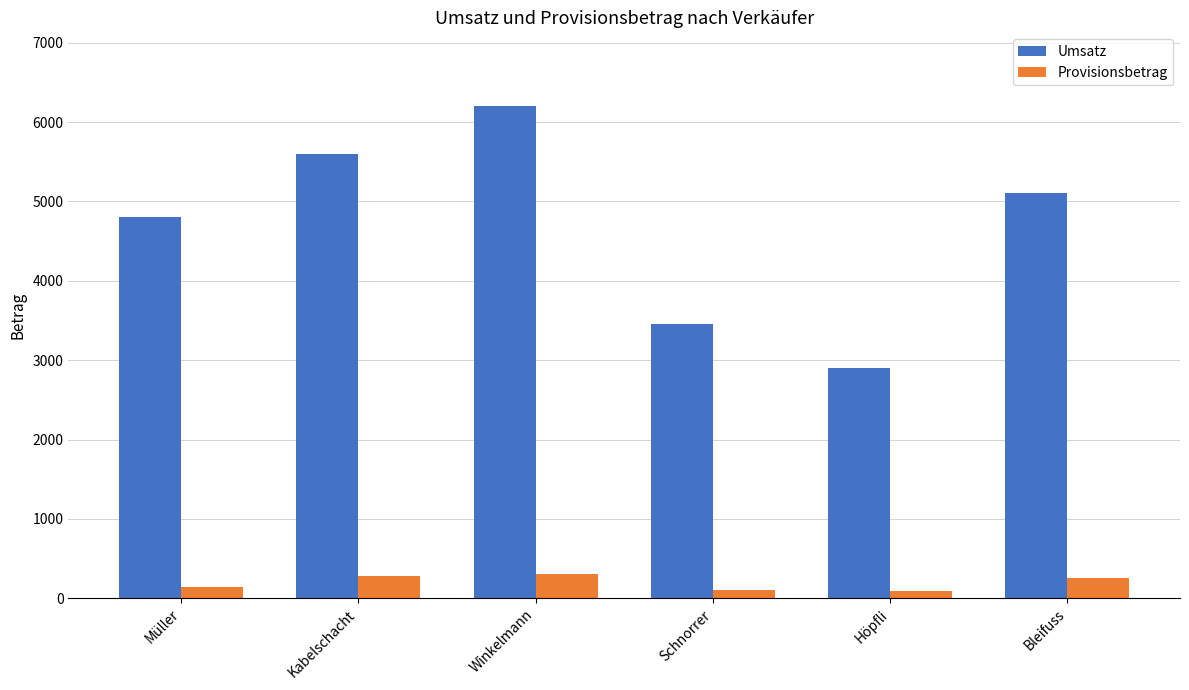

Is the value of Umsatz at Müller greater than the value of Provisionsbetrag at Kabelschacht?

Yes